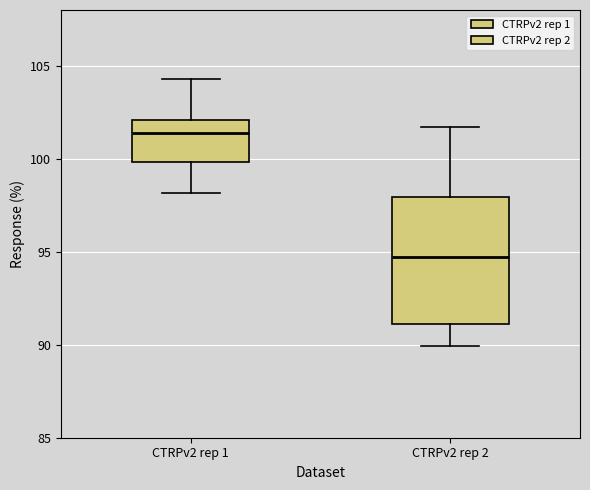

Which box is the tallest, from its lower edge to its upper edge?

CTRPv2 rep 2